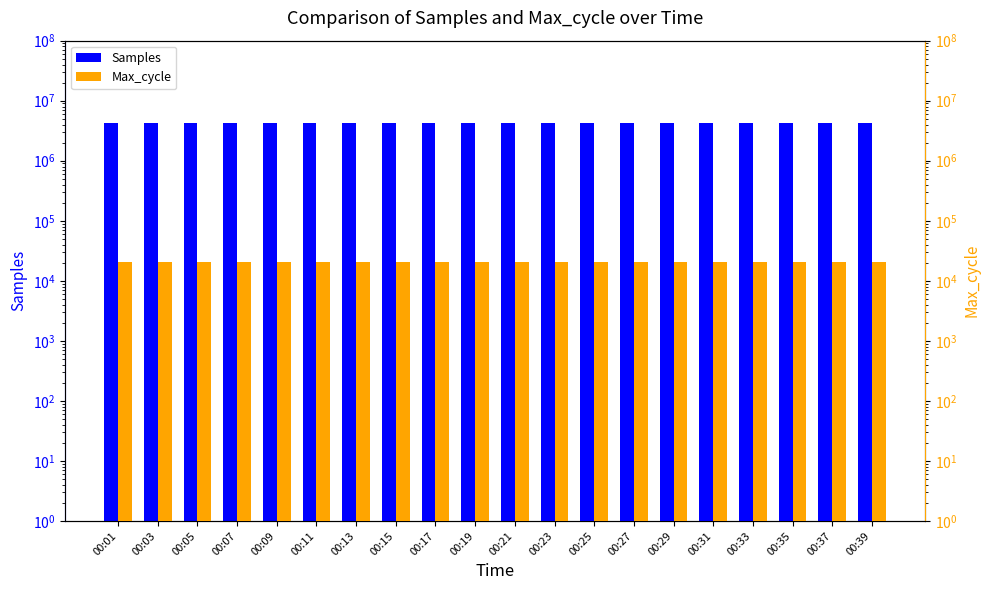

What is the difference between the maximum and second lowest values in the Max_cycle series?

694